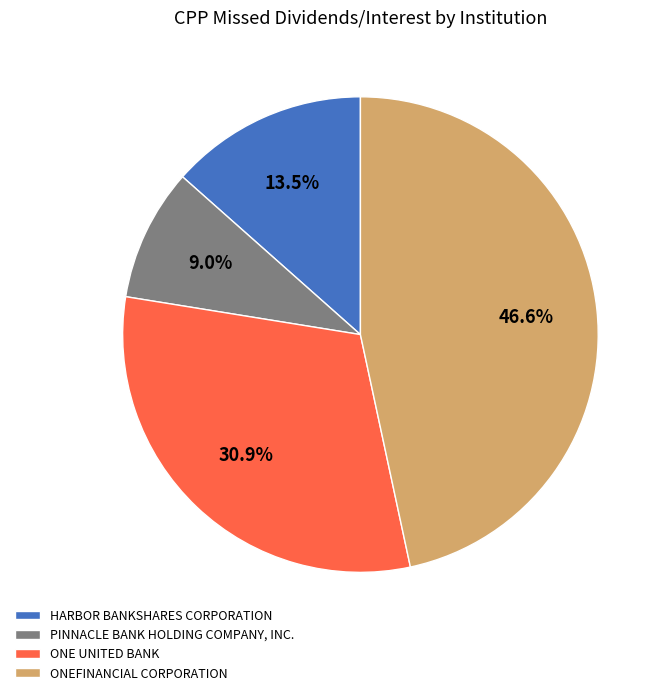

How many segments does this pie chart have?

4